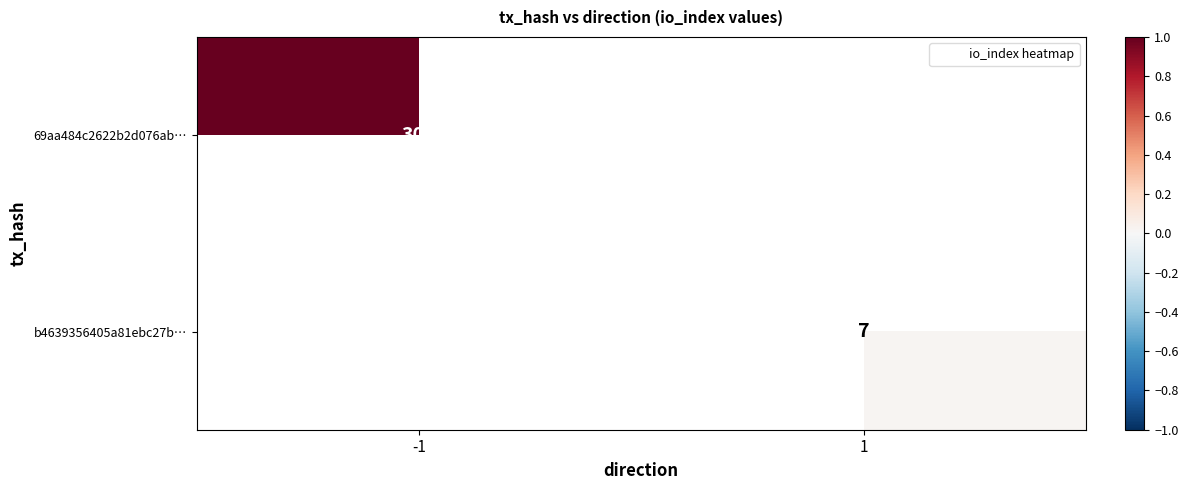

Rank the categories by 69aa484c2622b2d076ab… value from highest to lowest.

-1, 1